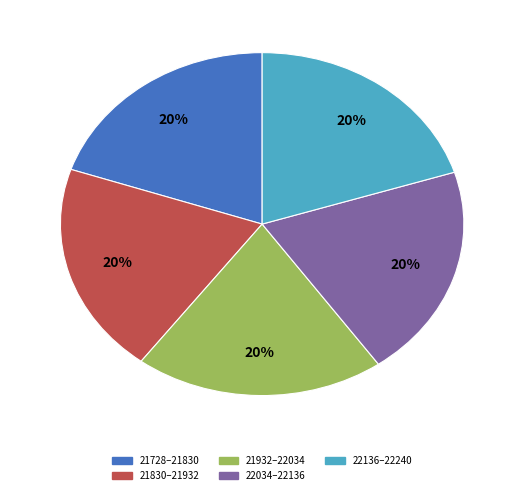

The 21830–21932 slice represents 34% of the pie. True or false?

False